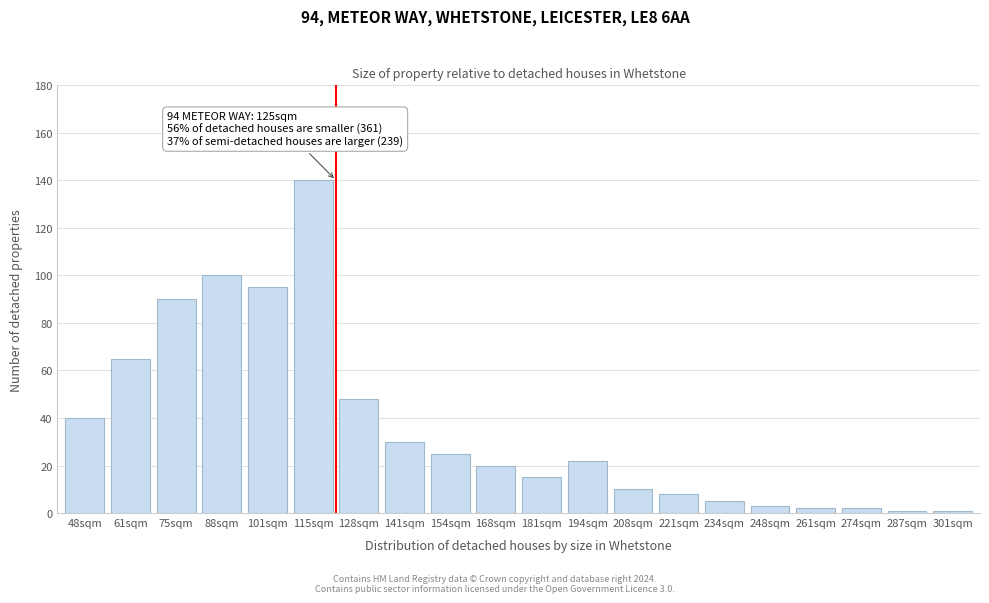

Reading left to right, transcribe all the data shown in this chart.

40	65	90	100	95	140	48	30	25	20	15	22	10	8	5	3	2	2	1	1